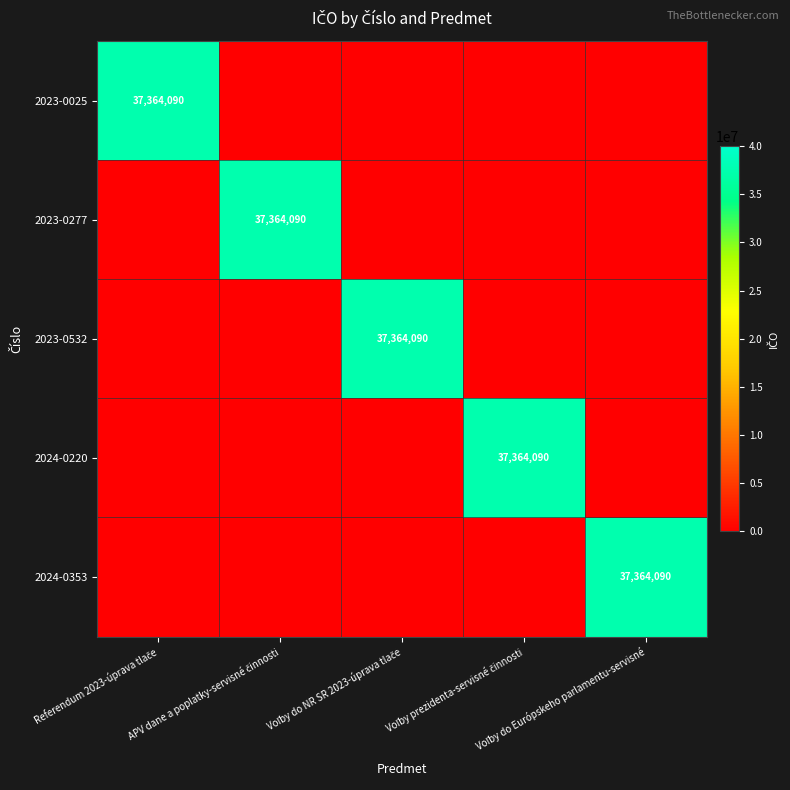

What is the highest value of the 2023-0532 series?

37364090